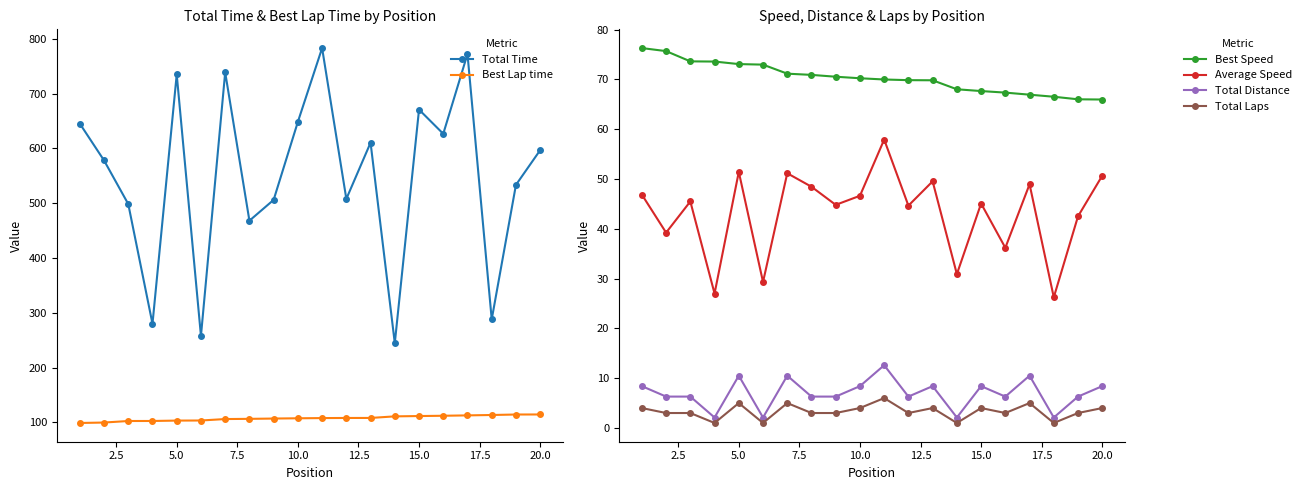

True or false: Total Laps has more than 2 interior local peaks.

True